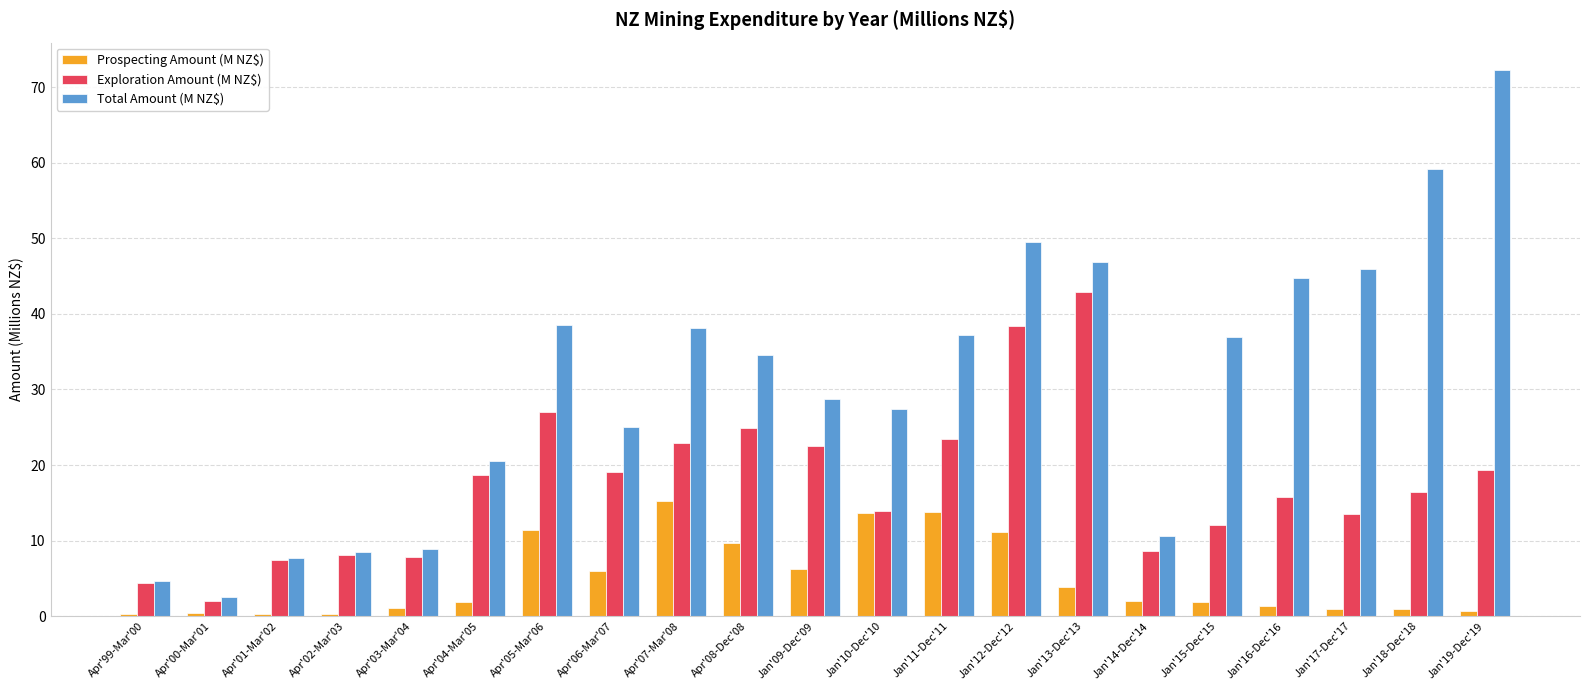

Which series has the largest range (max minus min)?

Total Amount (M NZ$)